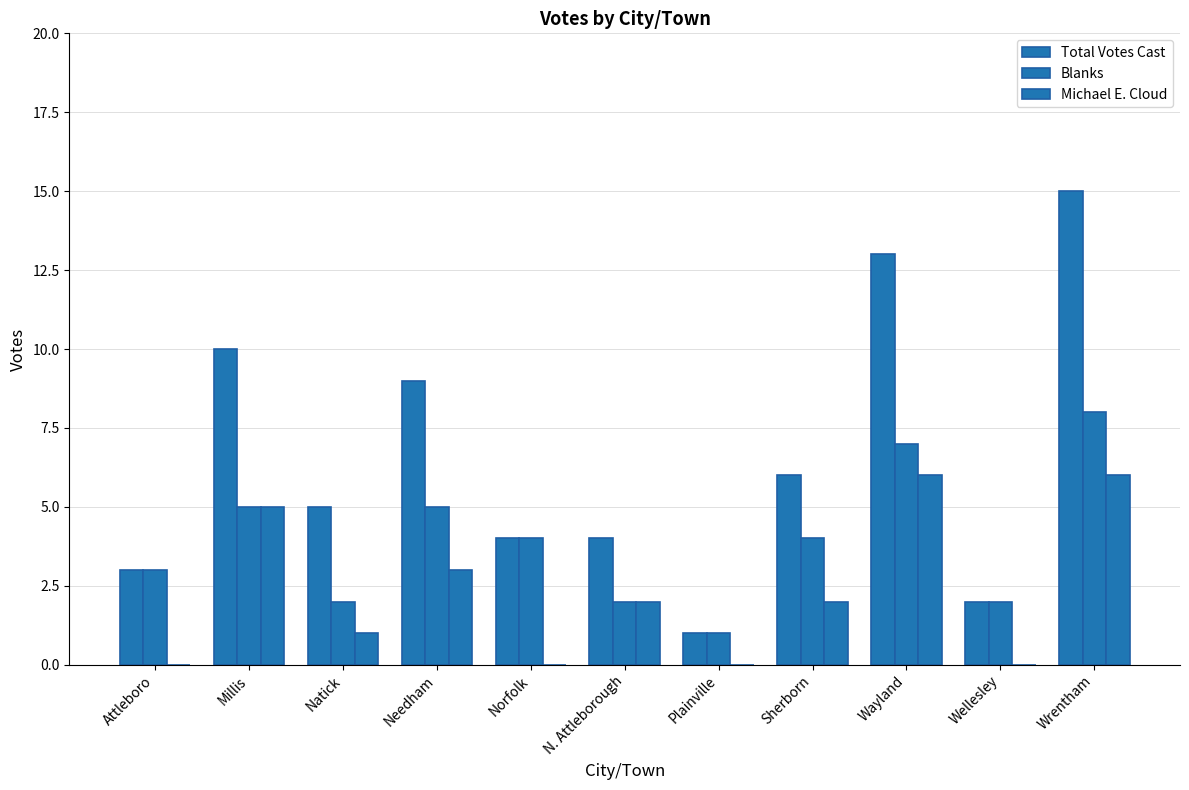

The Michael E. Cloud series shows 1 at Natick. True or false?

True